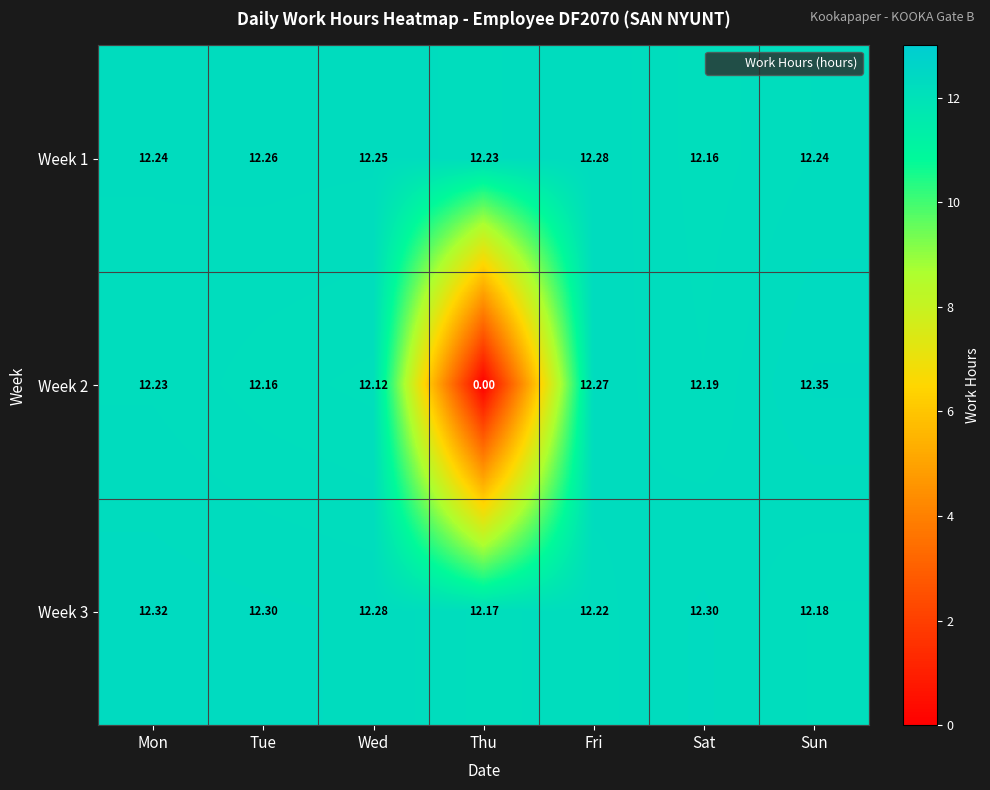

Count the number of categories in the chart.

7